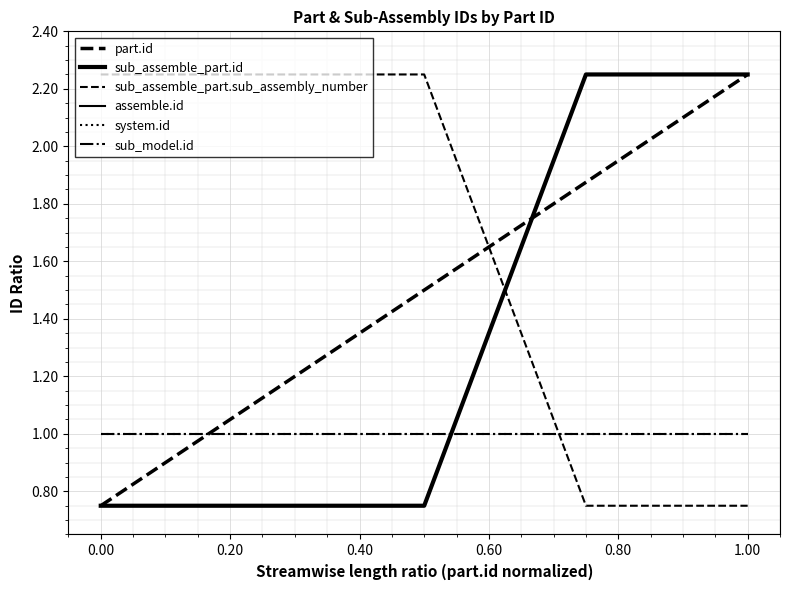

Does the chart display data point markers on the line(s)?

No